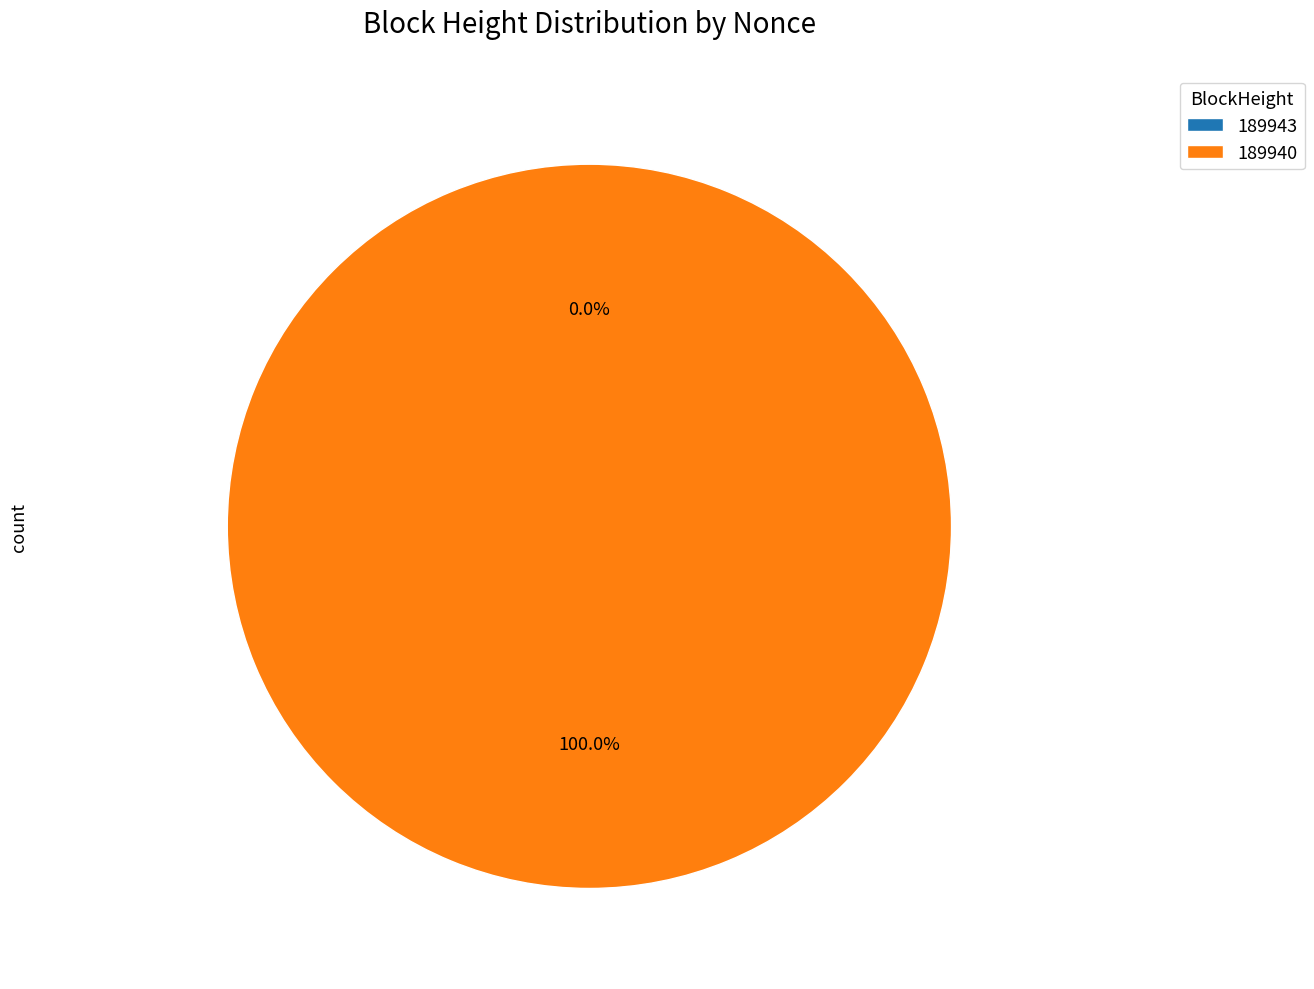

Which category has the biggest portion of the pie?

189940